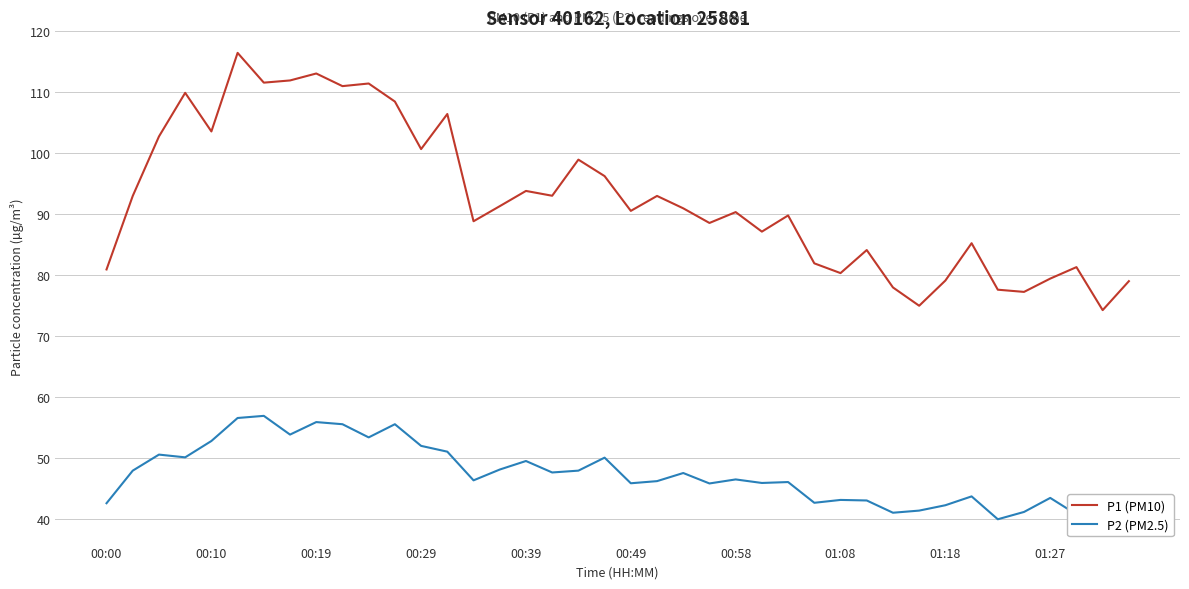

Which series has the largest total across all categories?

P1 (PM10)